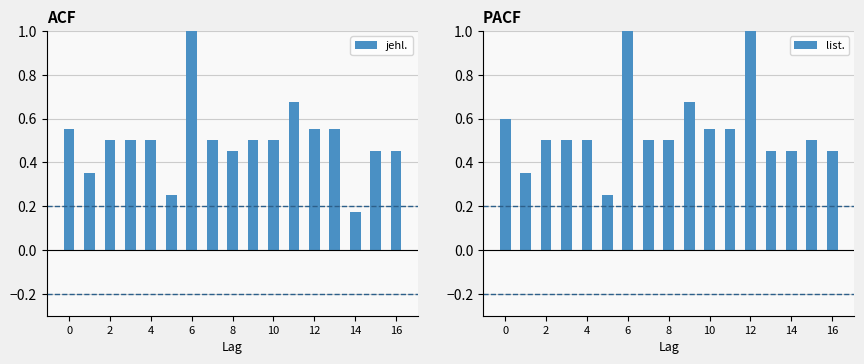

Where is jehl. nearest to the value 0?

14